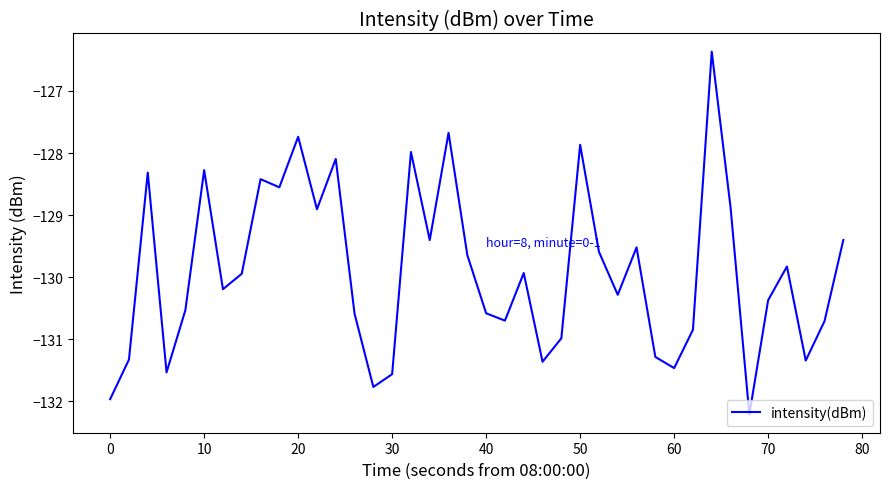

What is the maximum value shown in the chart?

-126.4